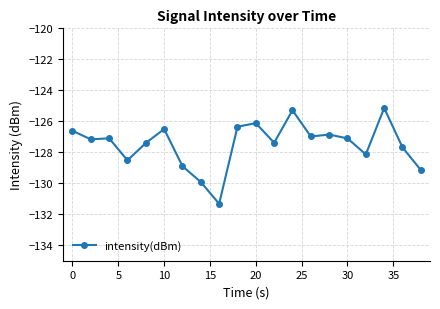

Reading right to left, extract all data points from this chart.

-129.1	-127.7	-125.1	-128.1	-127.1	-126.9	-127.0	-125.3	-127.4	-126.1	-126.4	-131.3	-129.9	-128.9	-126.5	-127.4	-128.5	-127.1	-127.2	-126.6